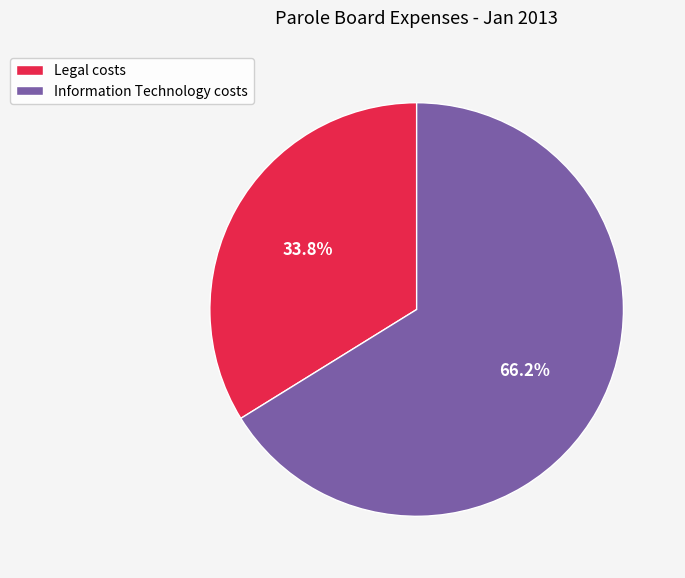

Is the sum of Legal costs and Information Technology costs greater than half?

Yes